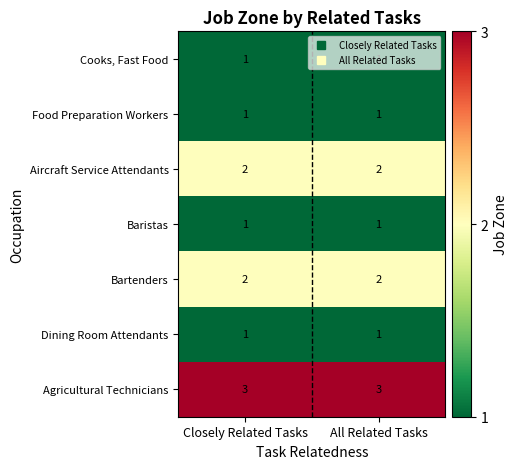

What is the maximum value shown in the chart?

3